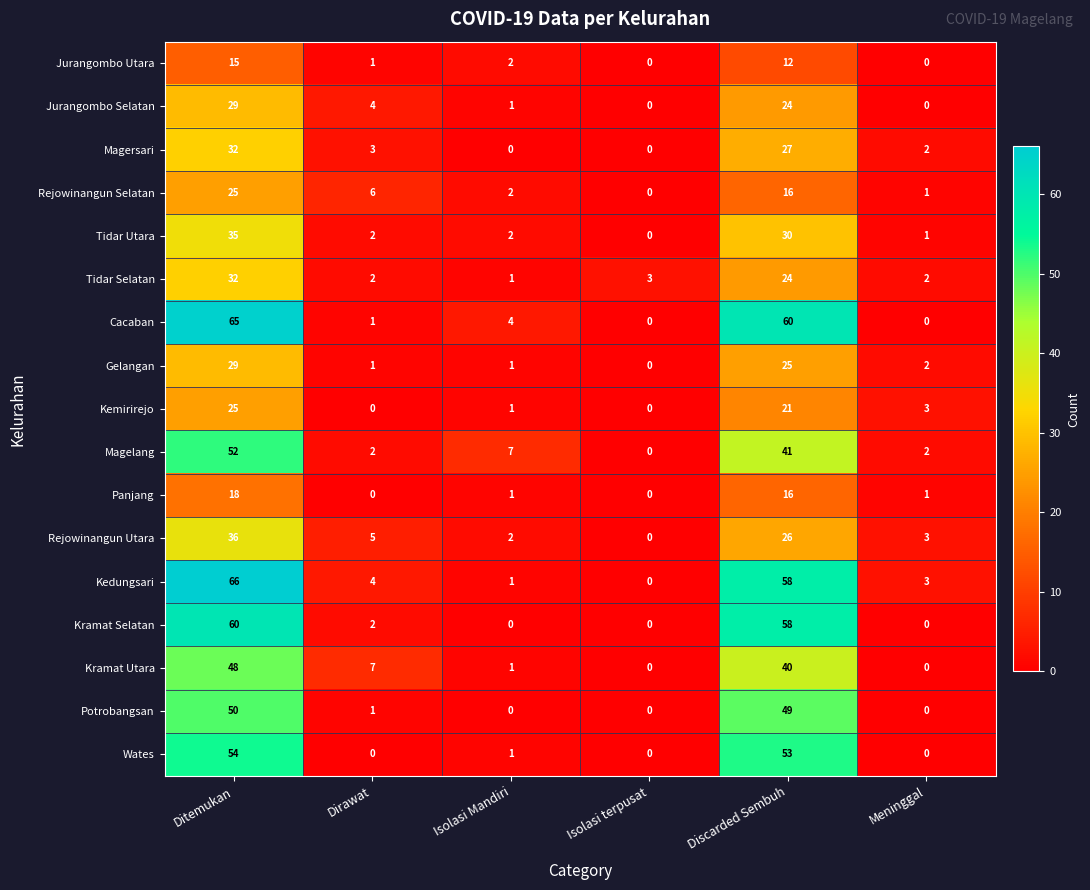

Which series has the largest total across all categories?

Kedungsari